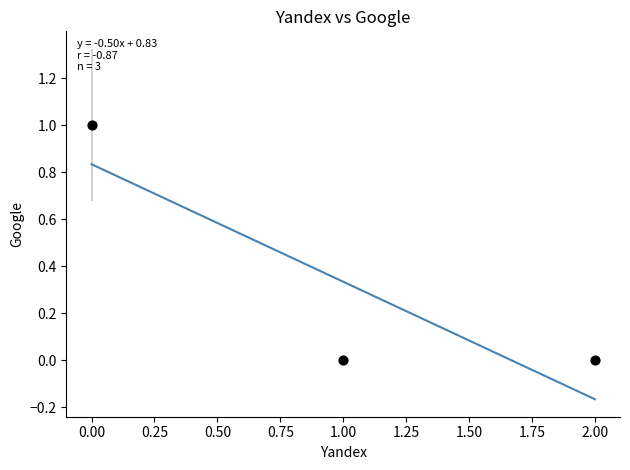

Count the number of points in this scatter plot.

3